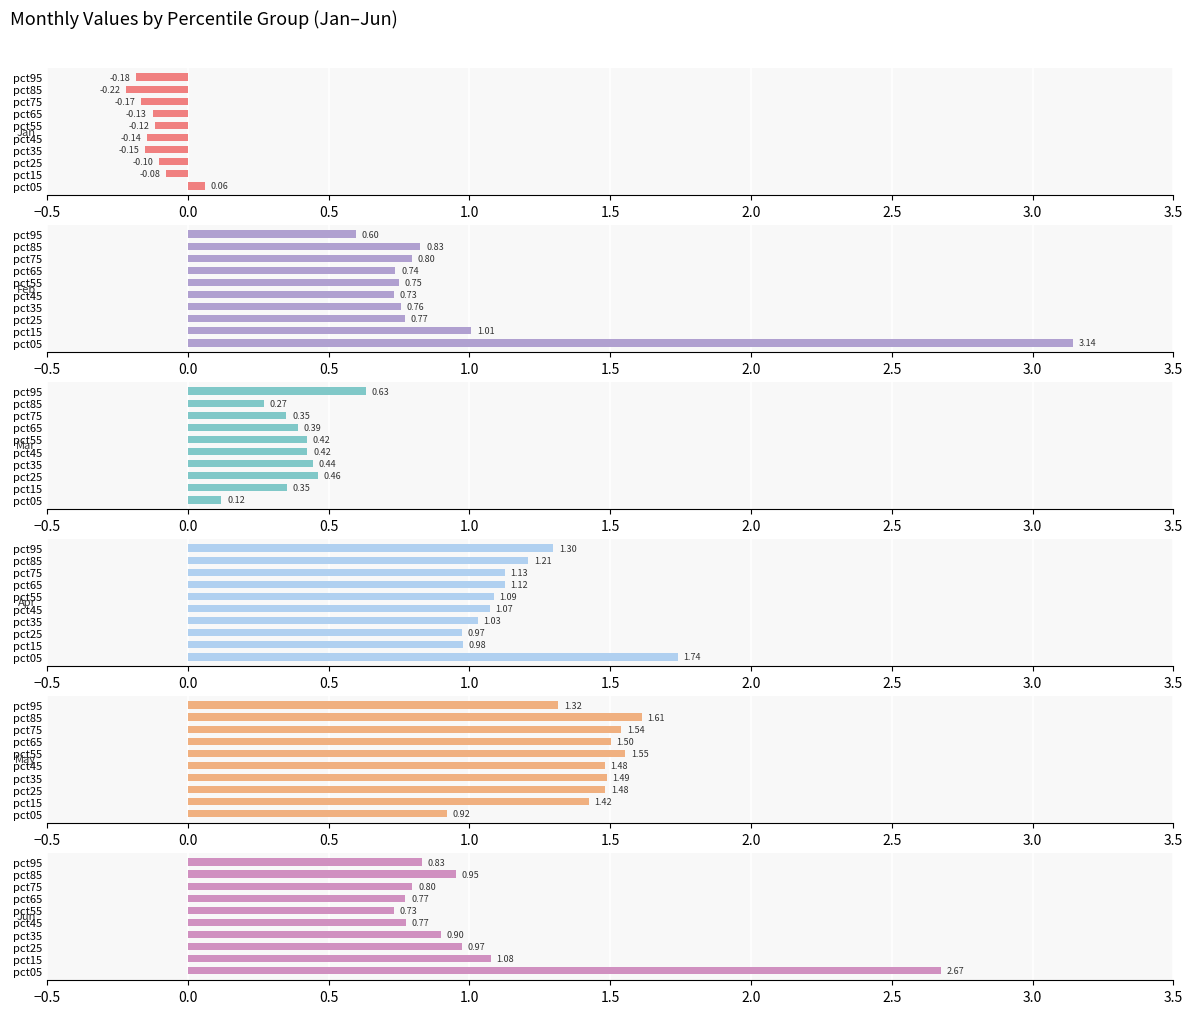

Which series has the largest range (max minus min)?

Feb